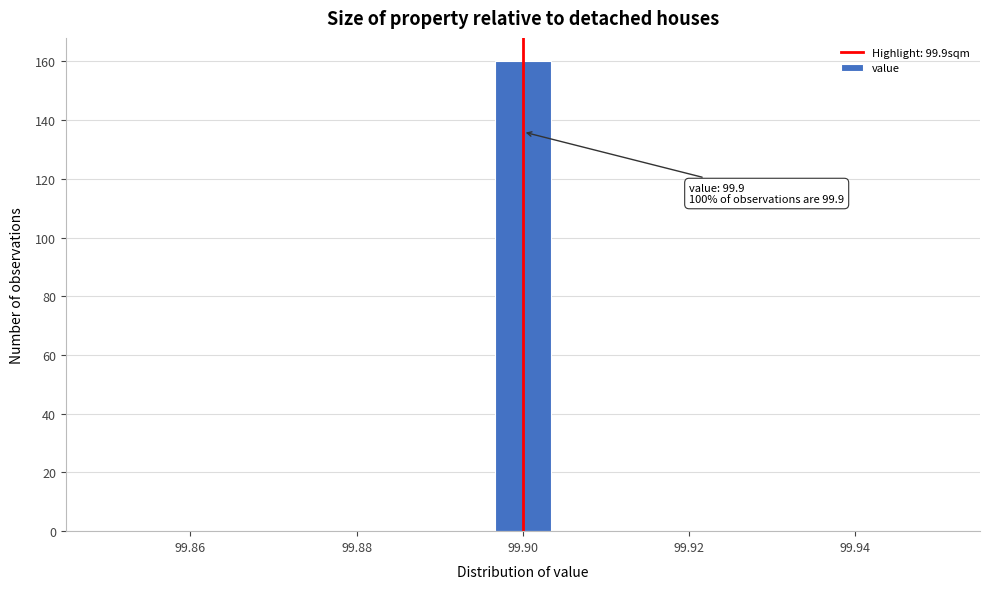

Read against the x-axis, roughly where is the centre of the tallest bar?

99.900